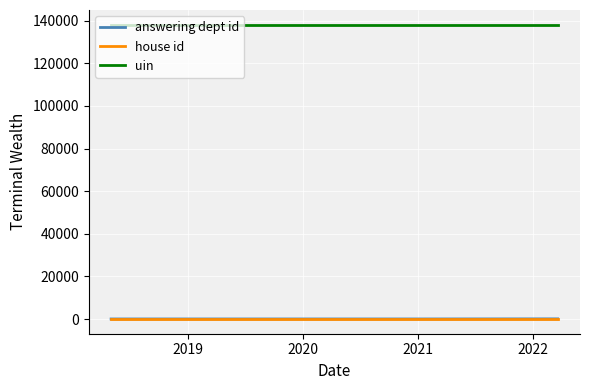

What is the maximum value for uin?

138095